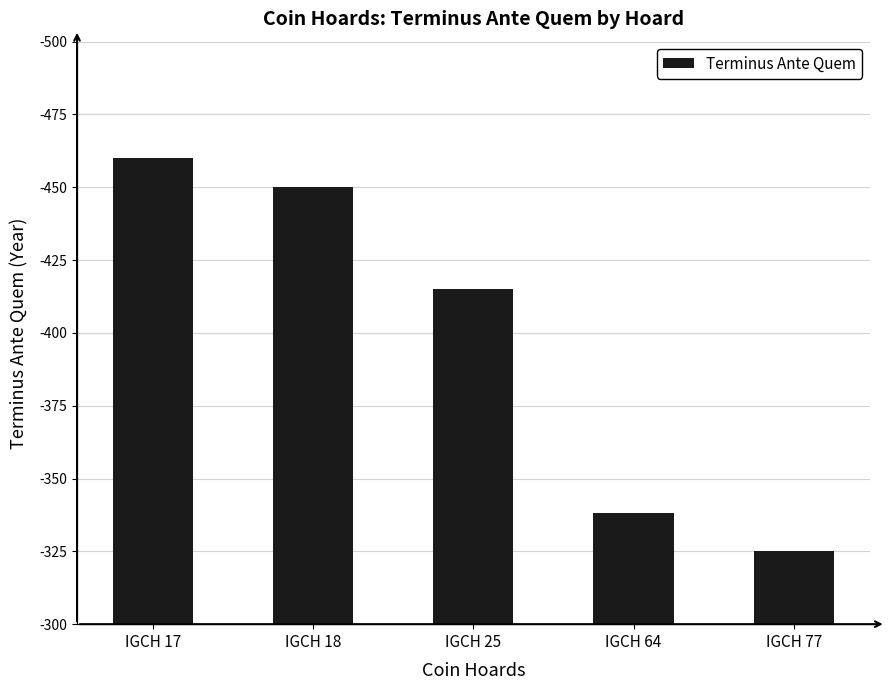

Does the chart contain any negative values?

No